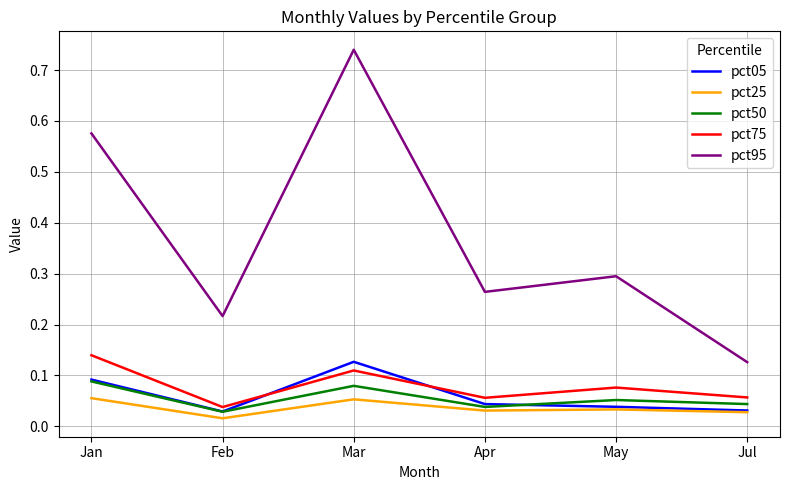

How many lines are shown in the chart?

5